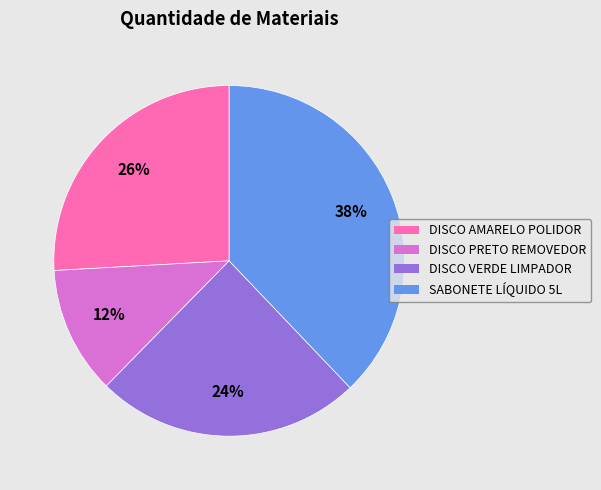

To the nearest percent, what is the average slice percentage?

25%